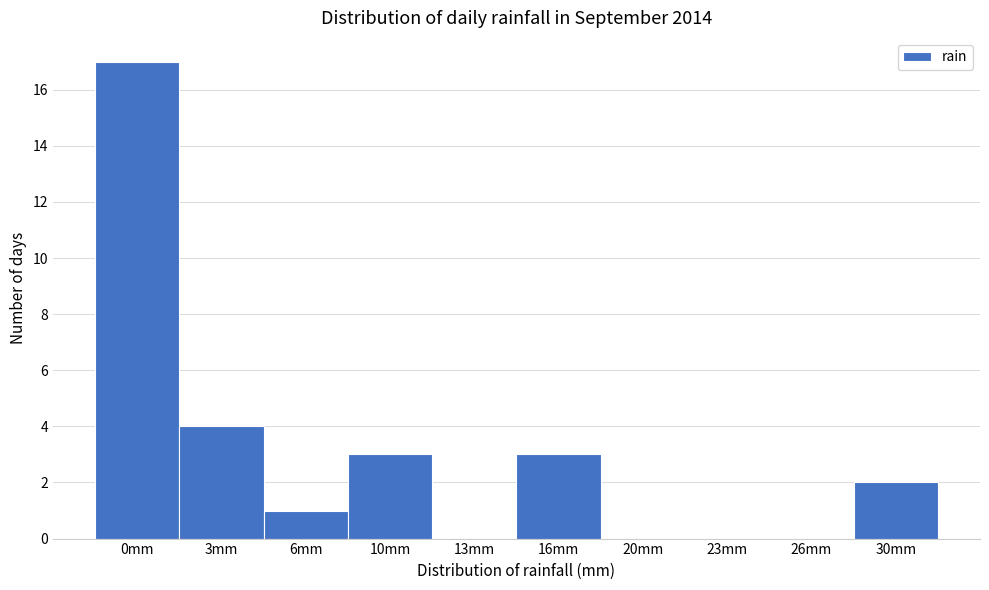

Reading left to right, transcribe all the data shown in this chart.

0mm=17	3mm=4	6mm=1	10mm=3	13mm=0	16mm=3	20mm=0	23mm=0	26mm=0	30mm=2